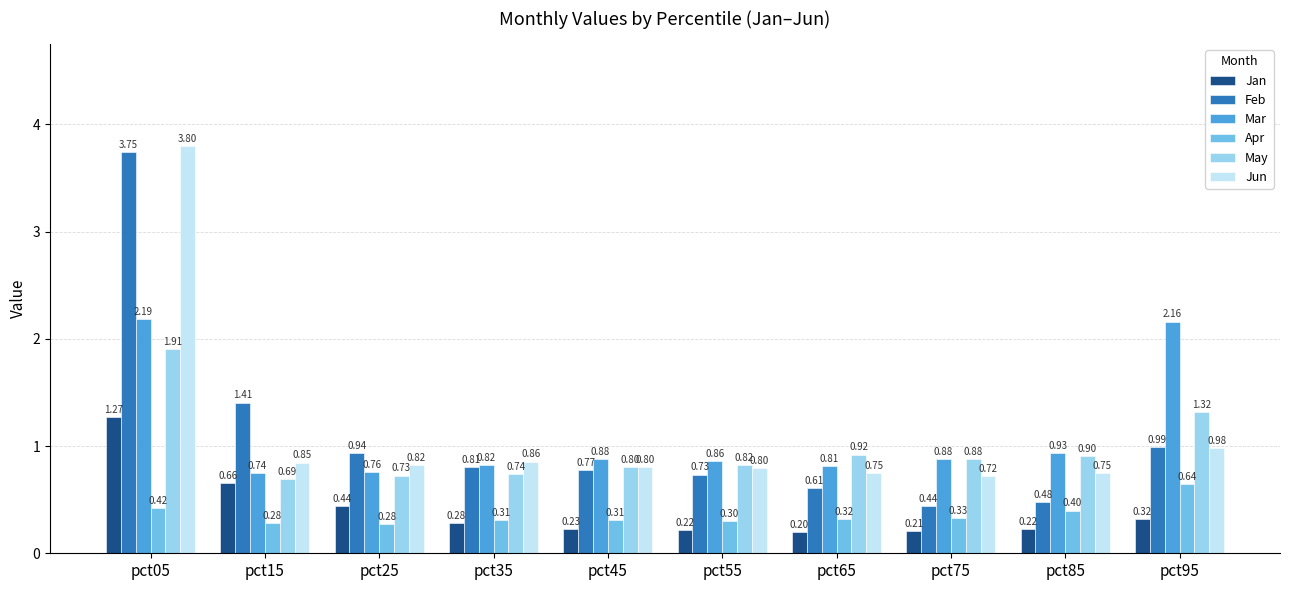

How many data points does each series have?

10